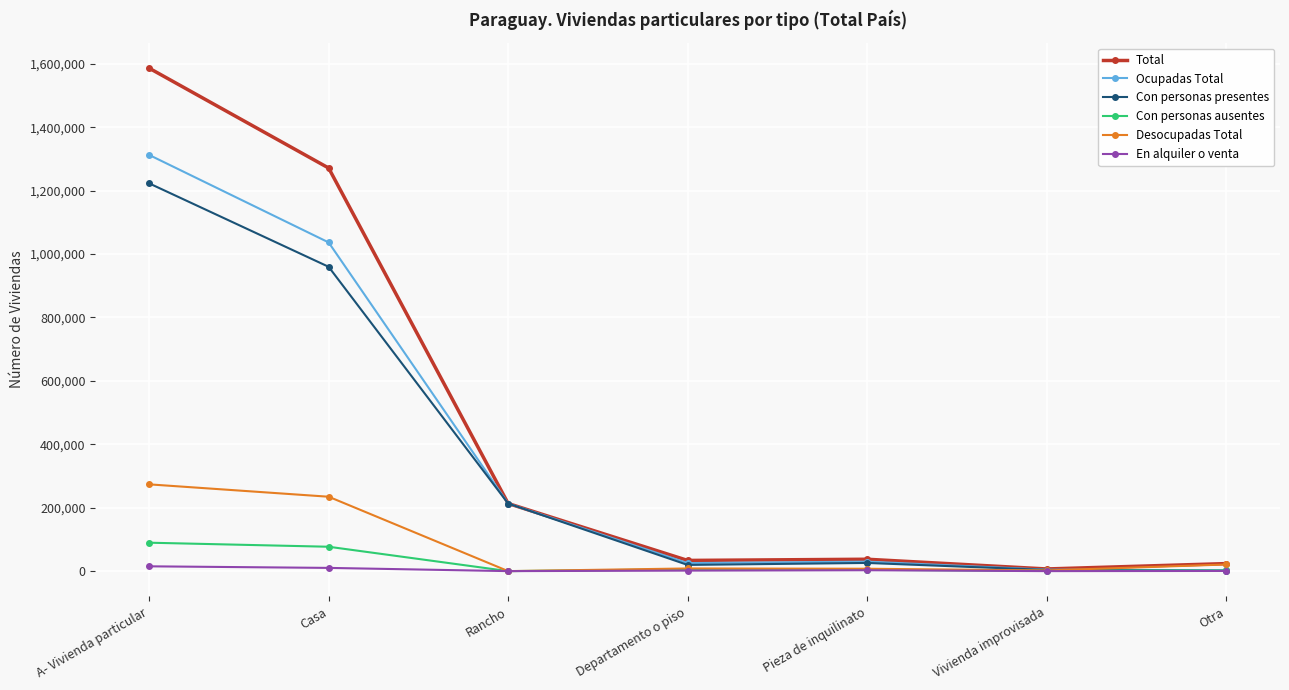

What is the label of the 5th point from the left?

Pieza de inquilinato